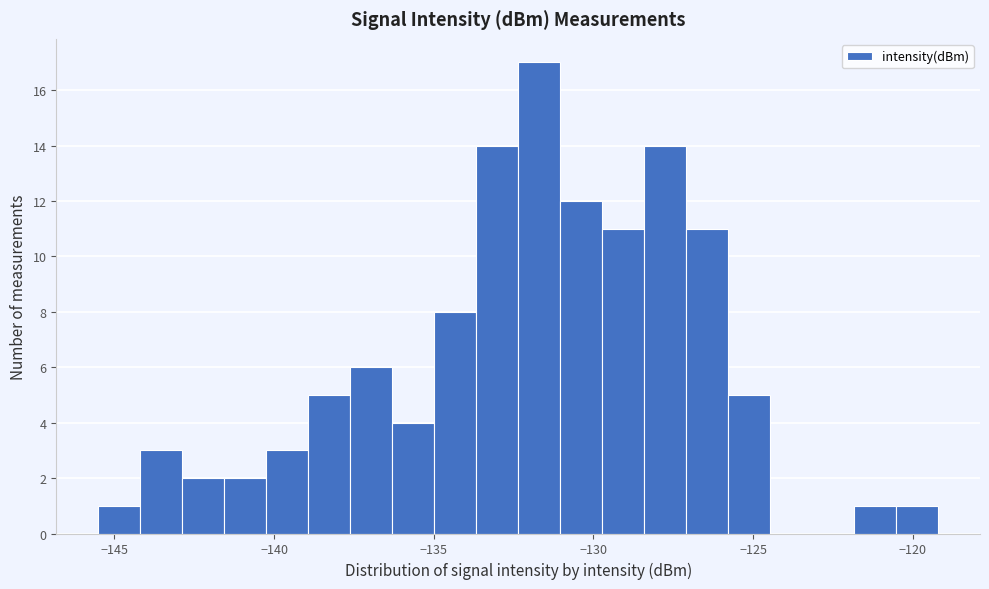

Read against the x-axis, roughly where is the centre of the tallest bar?

-131.5